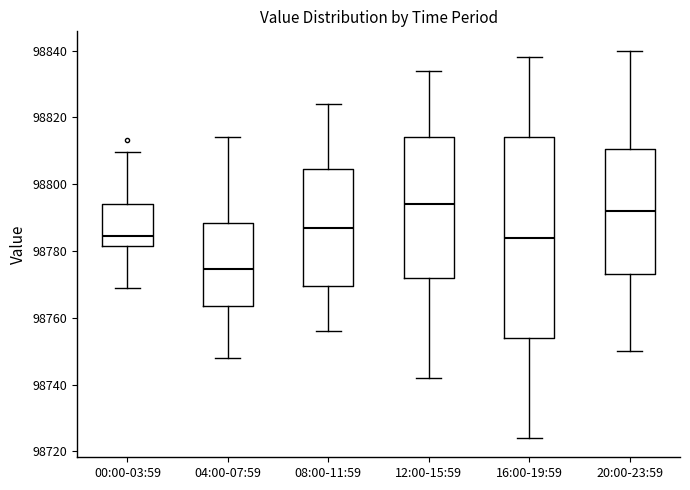

Which box is the tallest, from its lower edge to its upper edge?

16:00-19:59